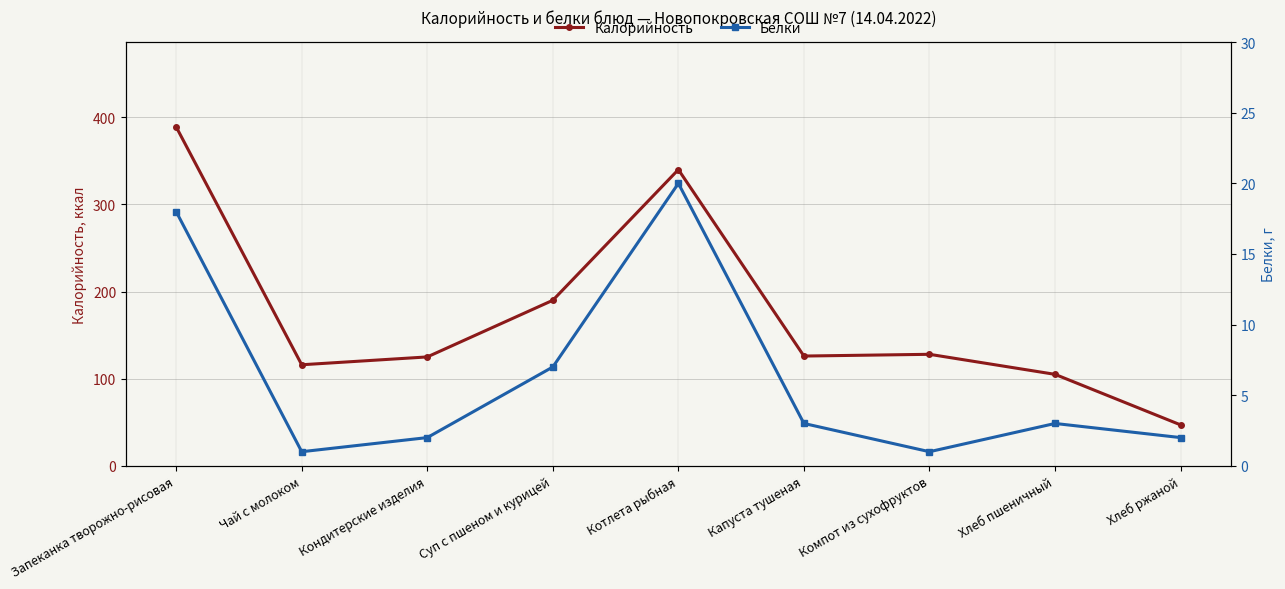

How many categories are shown in the chart?

9